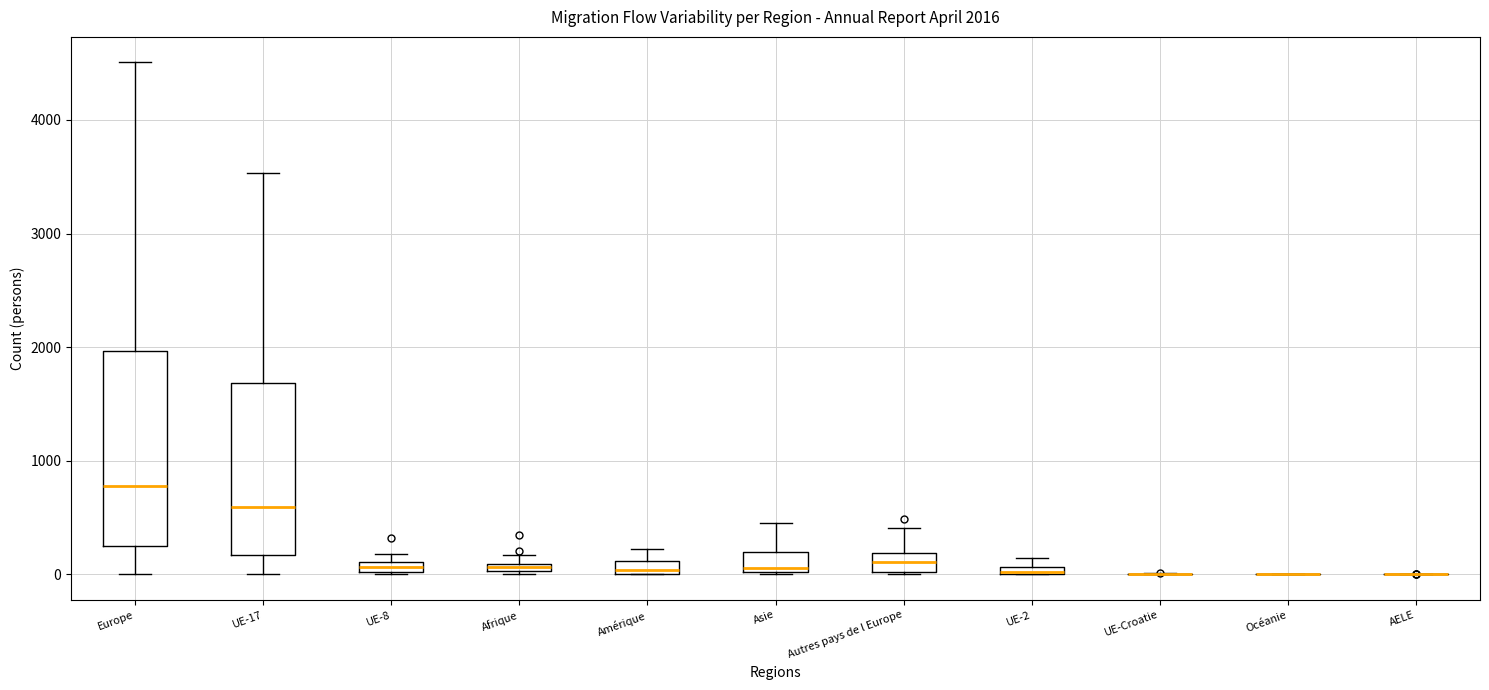

Comparing the boxes themselves (not the whiskers), which one is the tallest?

Europe